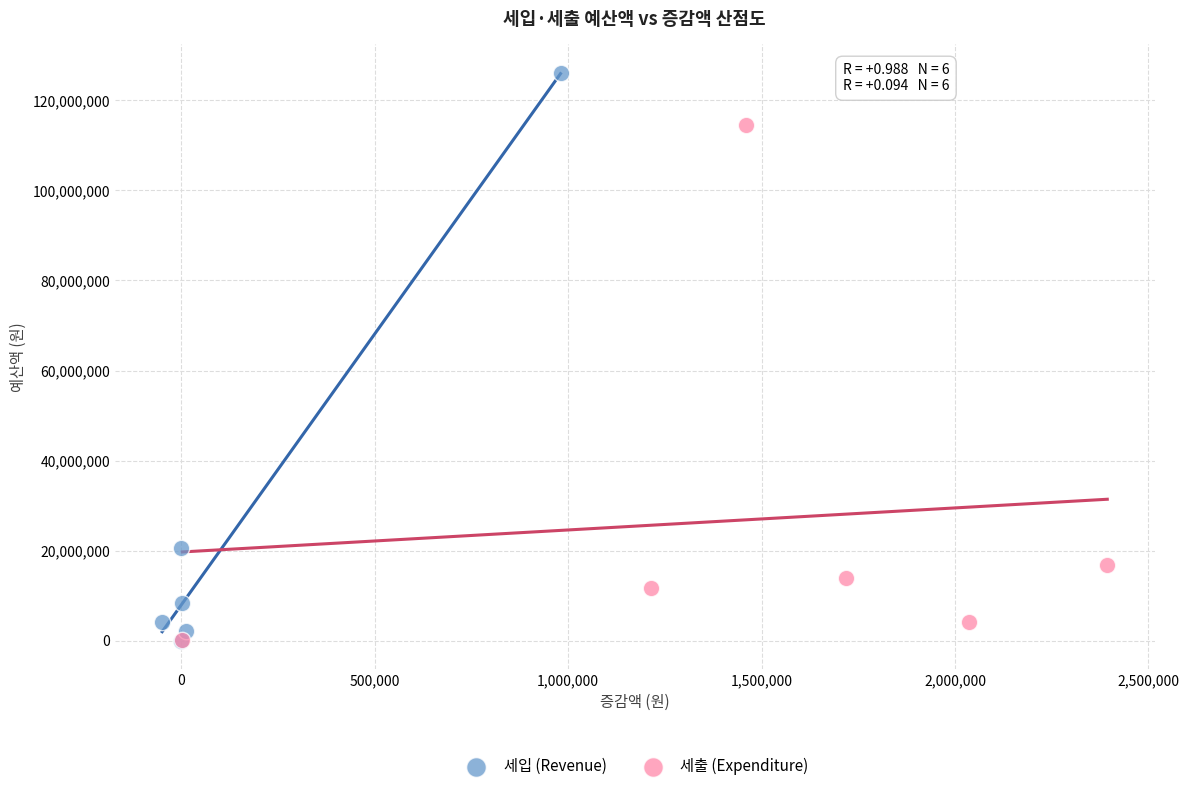

Which series contains the highest Y value?

세입 (Revenue)